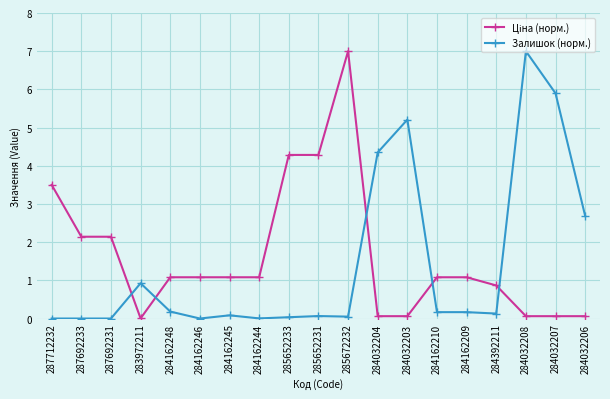

What is the difference between the highest and lowest values at 284162248?

0.9